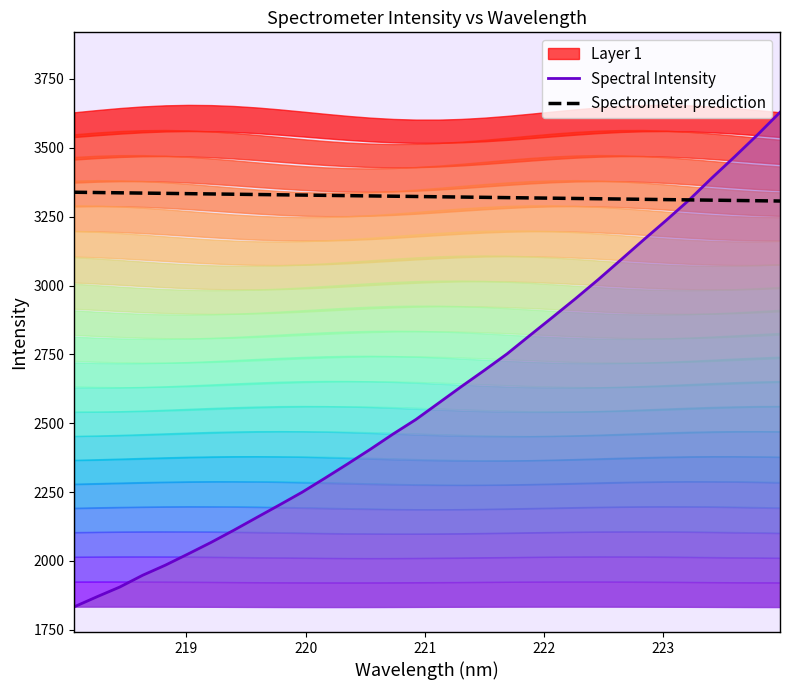

True or false: Spectrometer prediction and Spectral Intensity cross at least once.

True